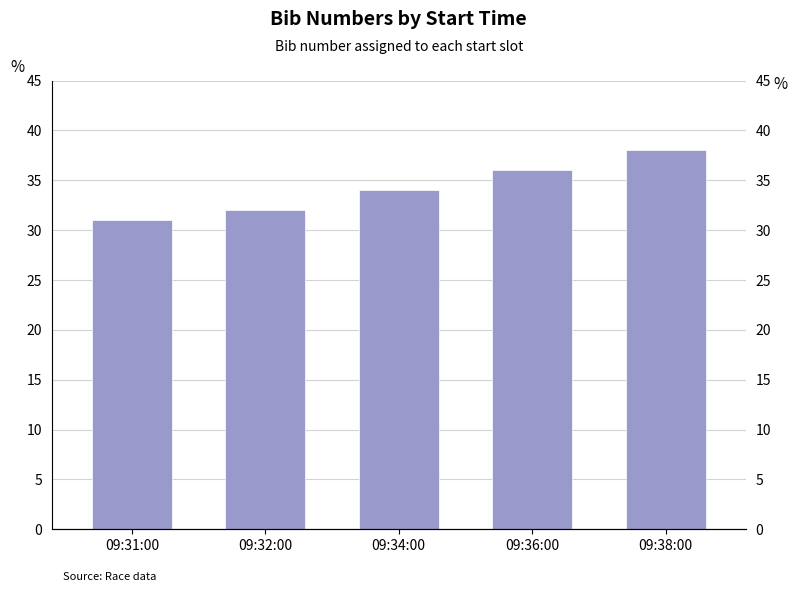

Where is the data nearest to the value 34?

09:34:00